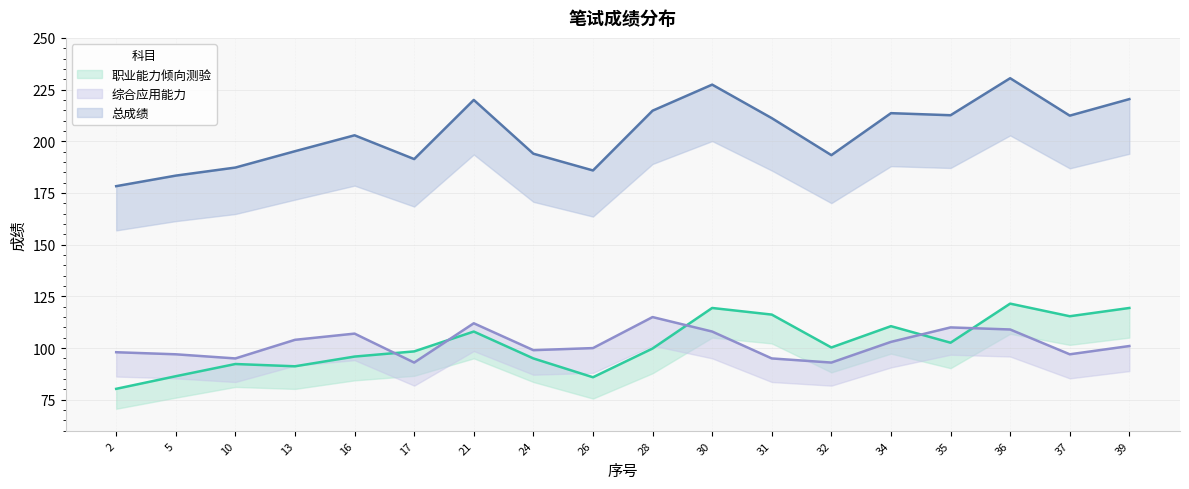

True or false: 总成绩 and 职业能力倾向测验 cross at least once.

False